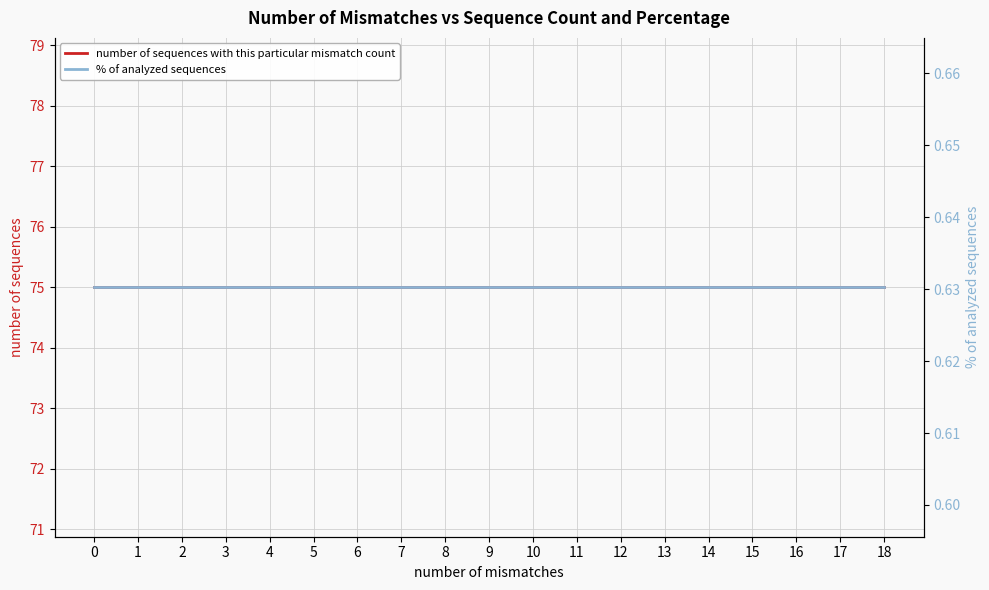

What is the minimum value shown in the chart?

0.6